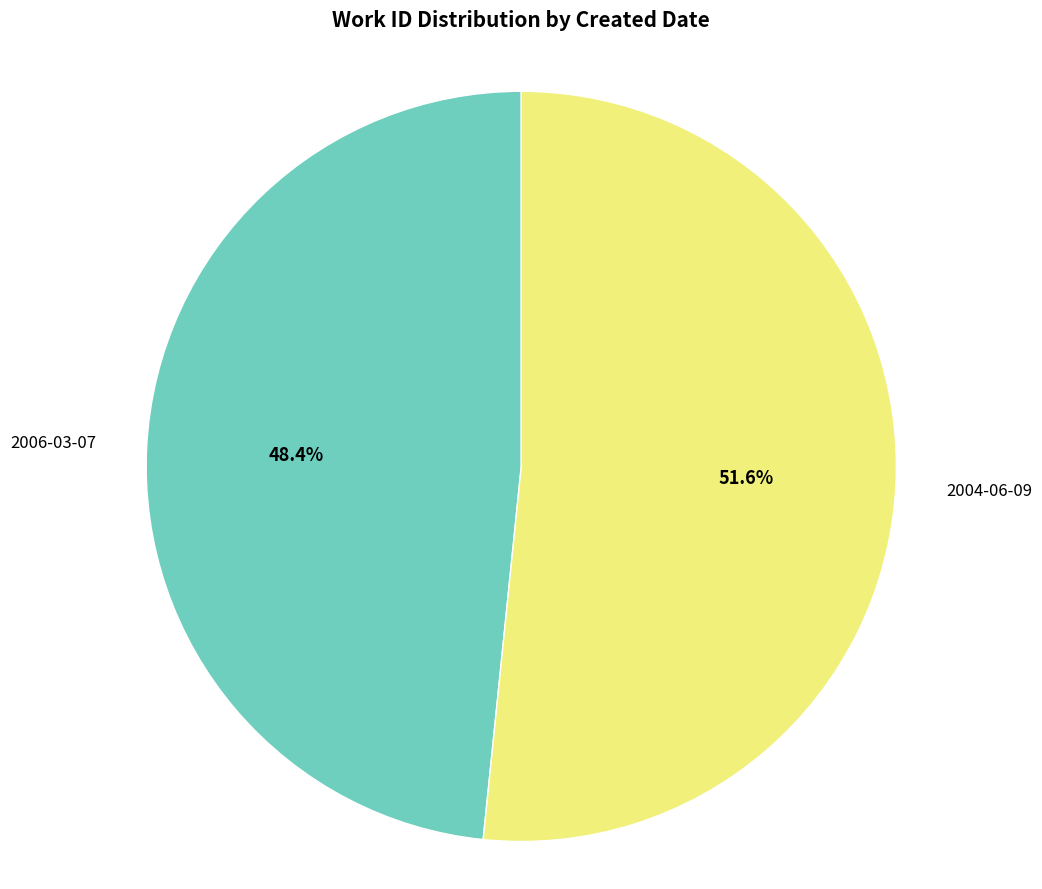

True or false: 2004-06-09 accounts for 52% of the total.

True